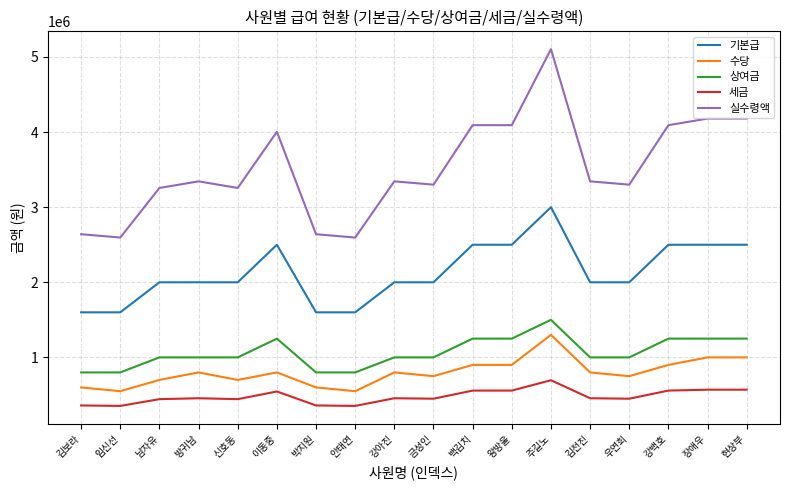

Is the value of 수당 at 남자유 greater than the value of 기본급 at 강백호?

No